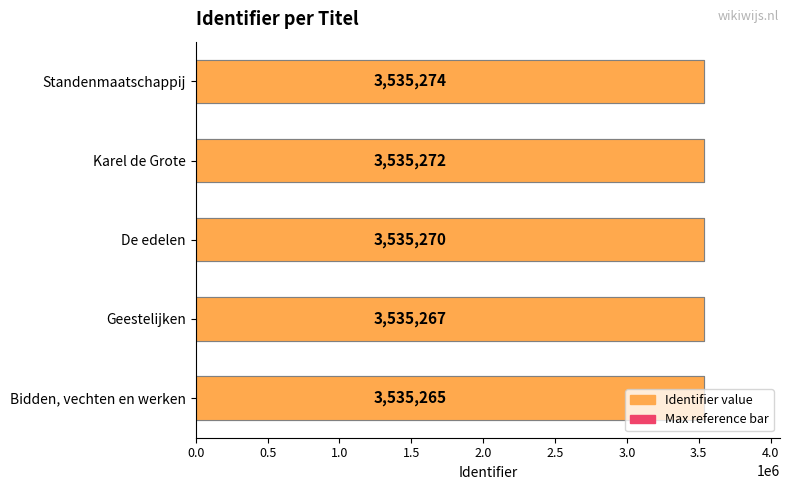

Are the bars grouped side by side (vs. stacked)?

Yes